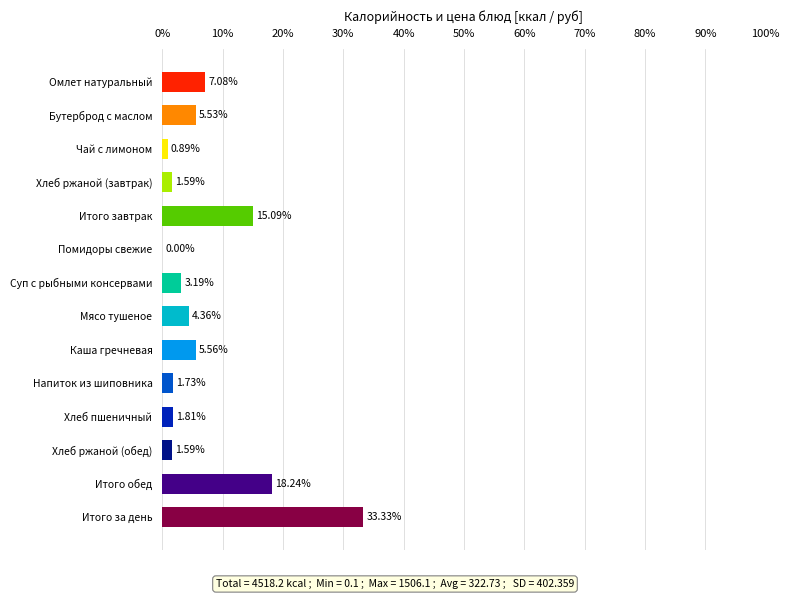

What is the sum of all values?

100.0